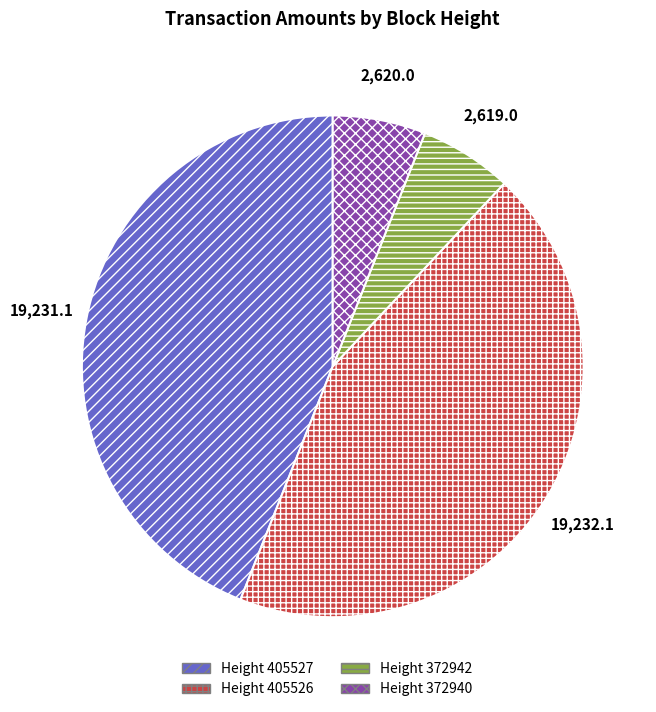

How many segments does this pie chart have?

4